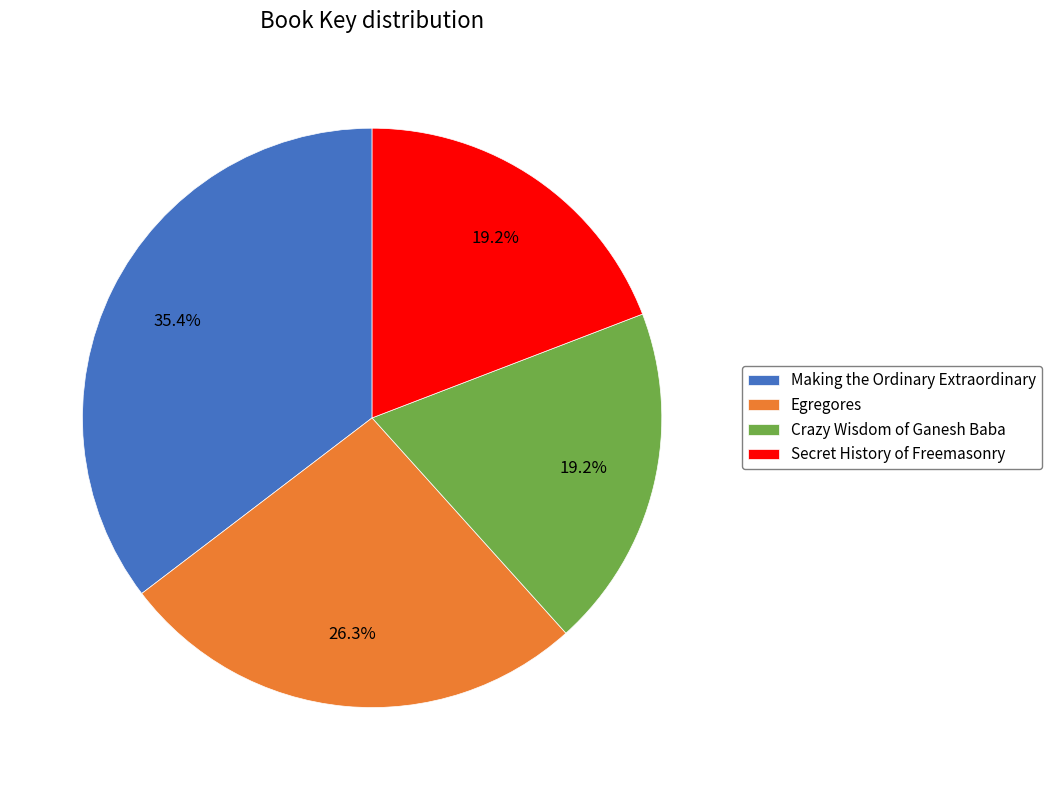

Do Crazy Wisdom of Ganesh Baba and Making the Ordinary Extraordinary together represent more than half of the pie?

Yes